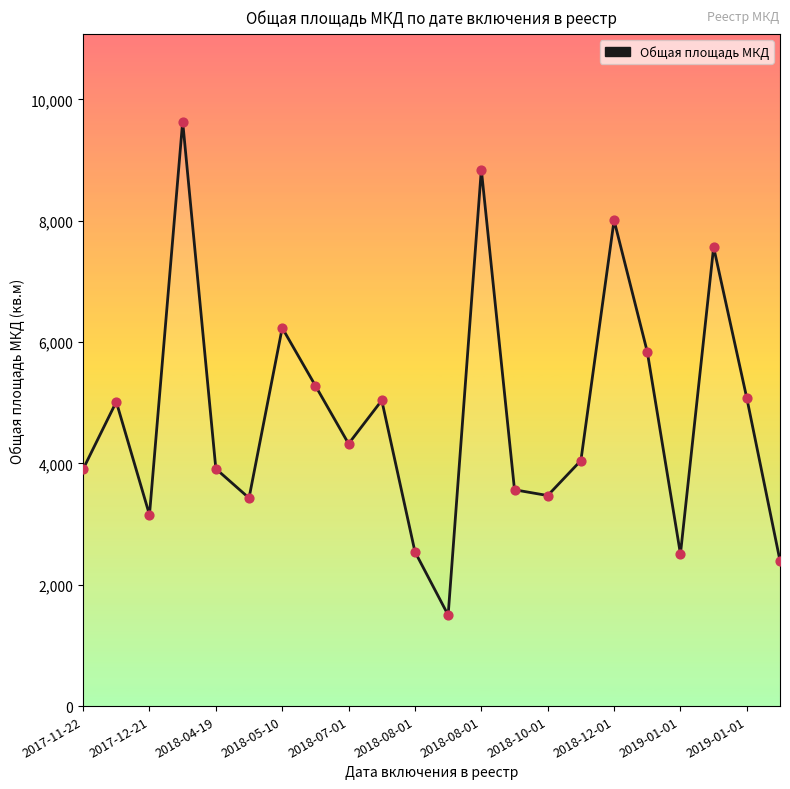

What is the minimum value shown in the chart?

1500.4